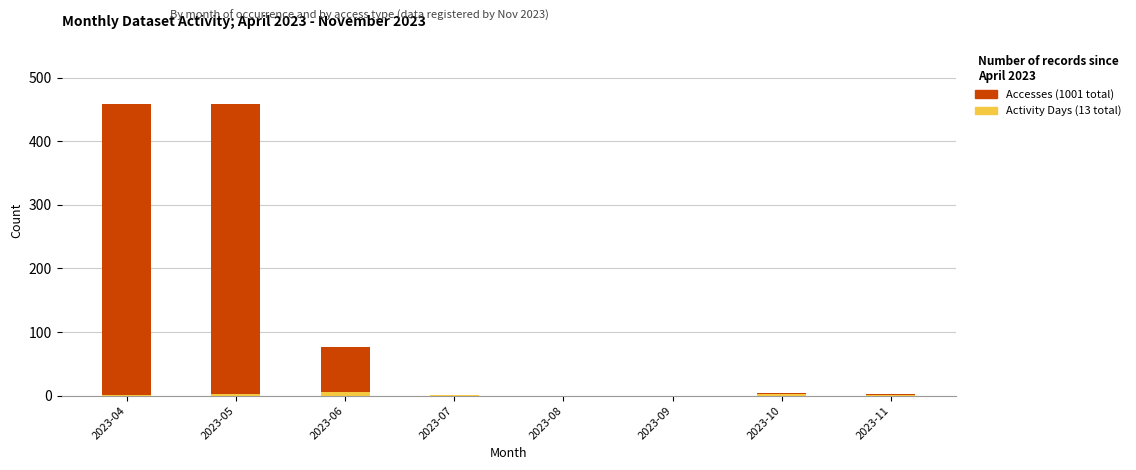

Rank the series by their maximum value, from lowest to highest.

Activity Days, Accesses